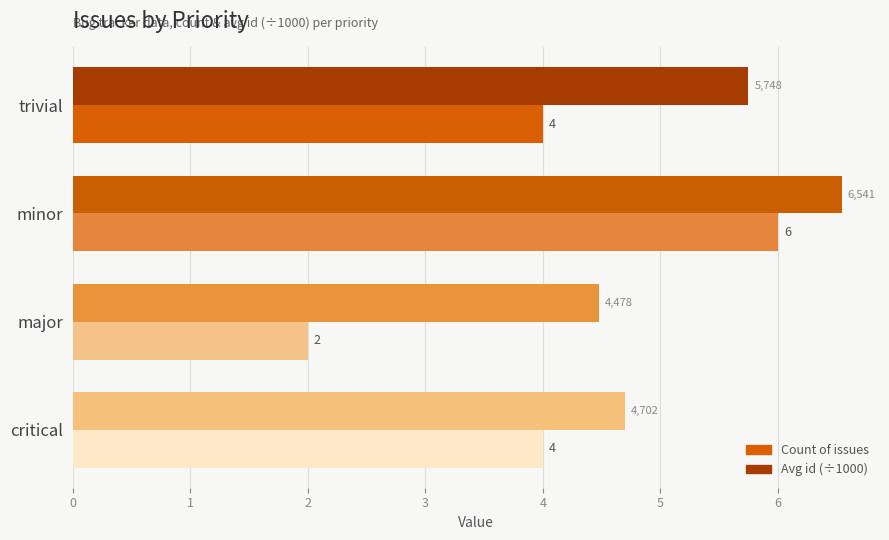

At which category is the sum across all series the highest?

minor